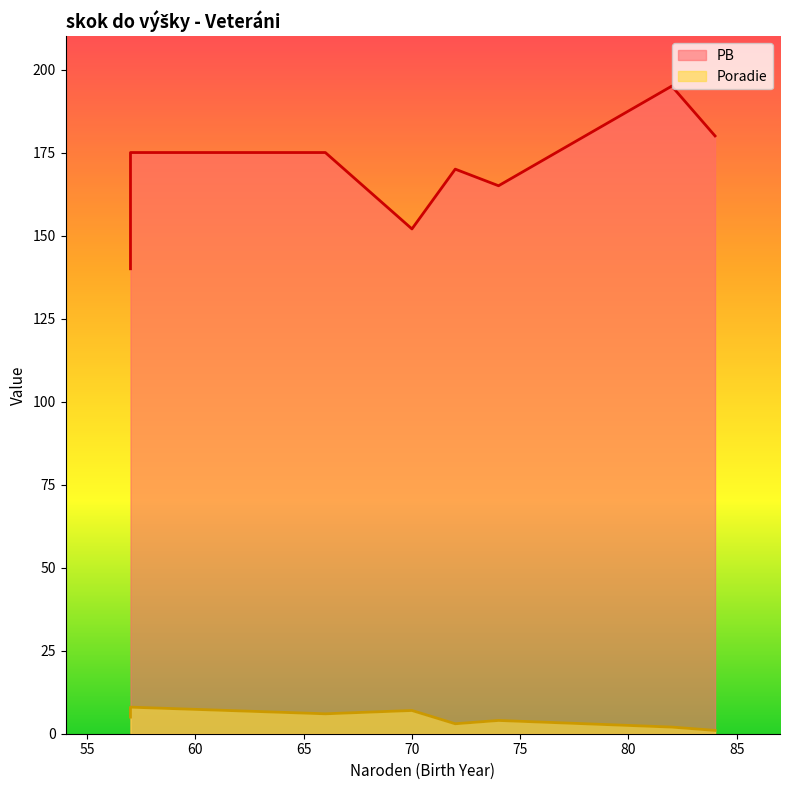

At 57, list the series in order from largest to smallest.

PB, Poradie